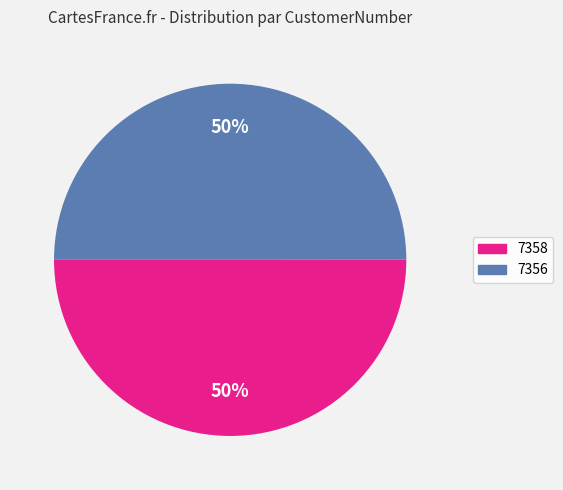

To the nearest percent, what percentage of the pie is 7356?

50%